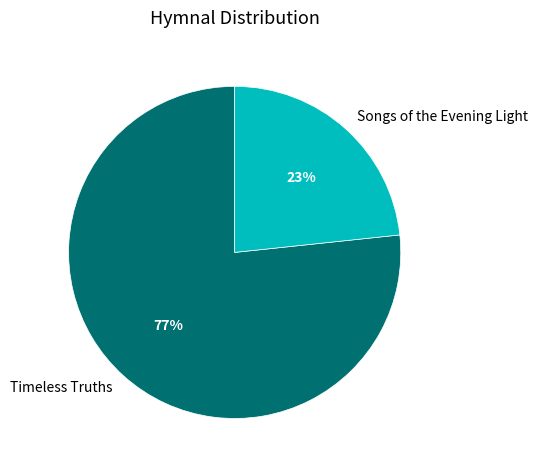

How many slices are in this pie chart?

2